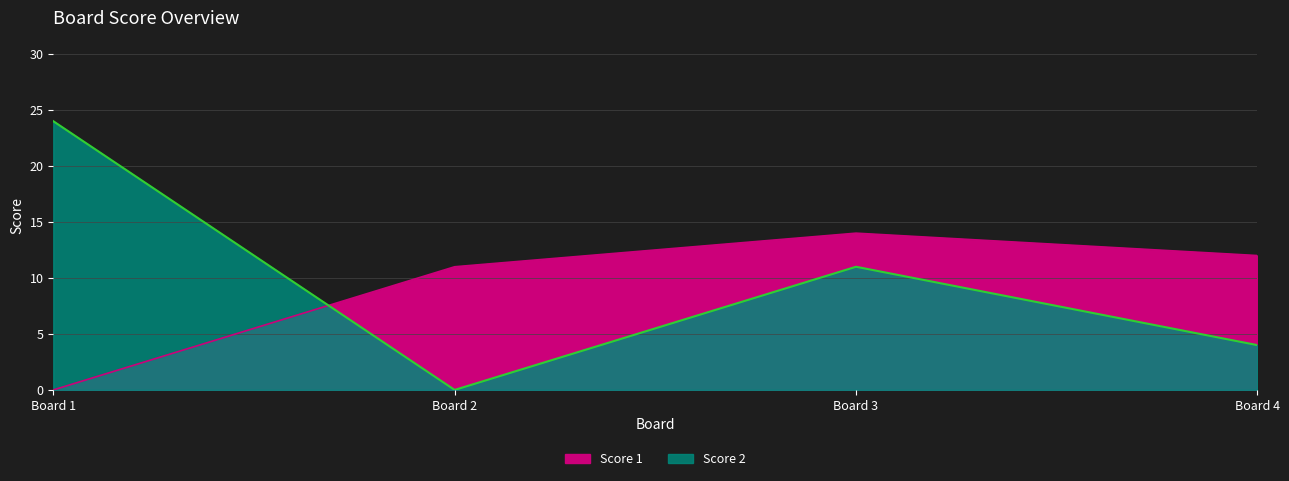

True or false: Score 1 and Score 2 intersect in this chart.

True